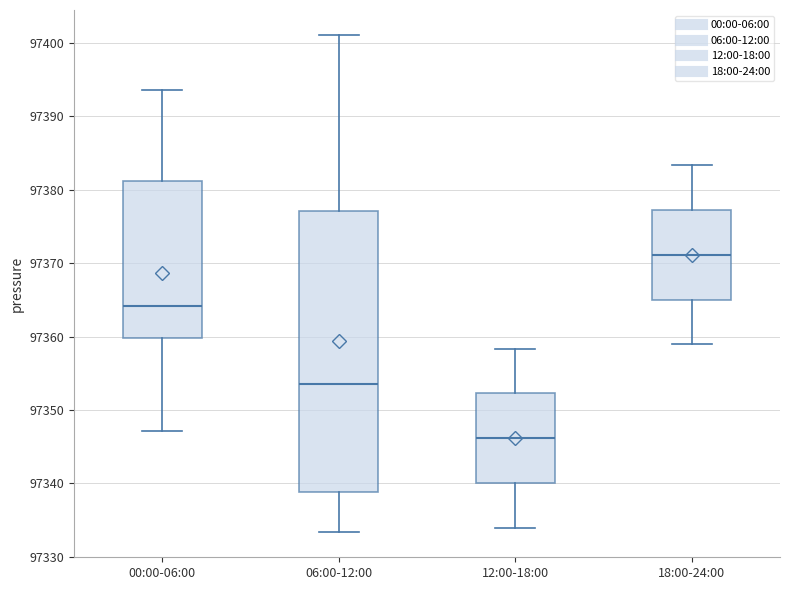

Reading left to right, transcribe this box plot: for each box, give where its median line is, the range the box spans, and where its two whiskers end, as read against the y-axis. The values are not printed on the chart, so give them approximately, as read against the axis.

00:00-06:00: median 97364, box 97360 to 97381, whiskers 97347 to 97394
06:00-12:00: median 97354, box 97339 to 97377, whiskers 97333 to 97401
12:00-18:00: median 97346, box 97340 to 97352, whiskers 97334 to 97358
18:00-24:00: median 97371, box 97365 to 97377, whiskers 97359 to 97383